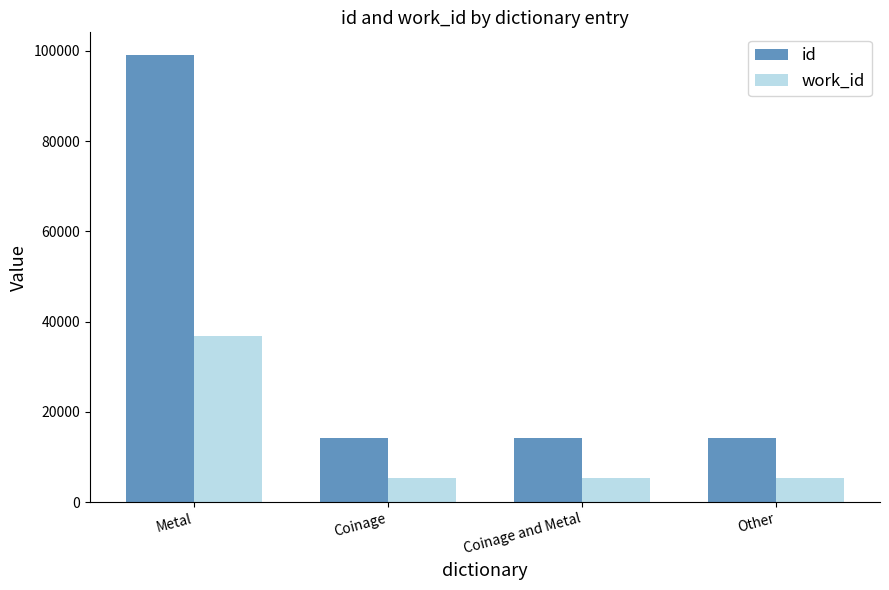

What is the difference between the work_id values at Coinage and Metal and Metal?

31569